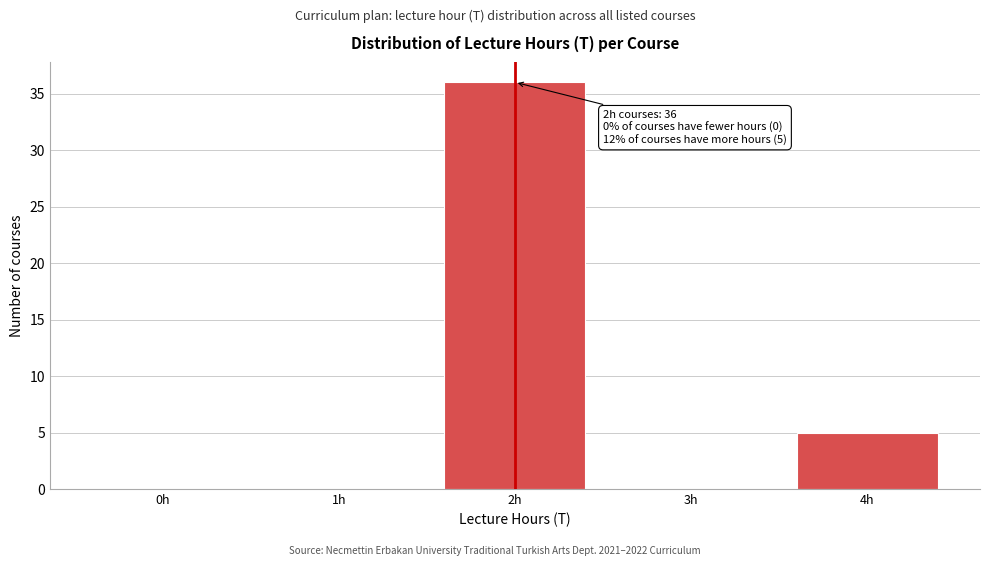

Reading left to right, what are all the values shown in this chart?

0h=0	1h=0	2h=36	3h=0	4h=5